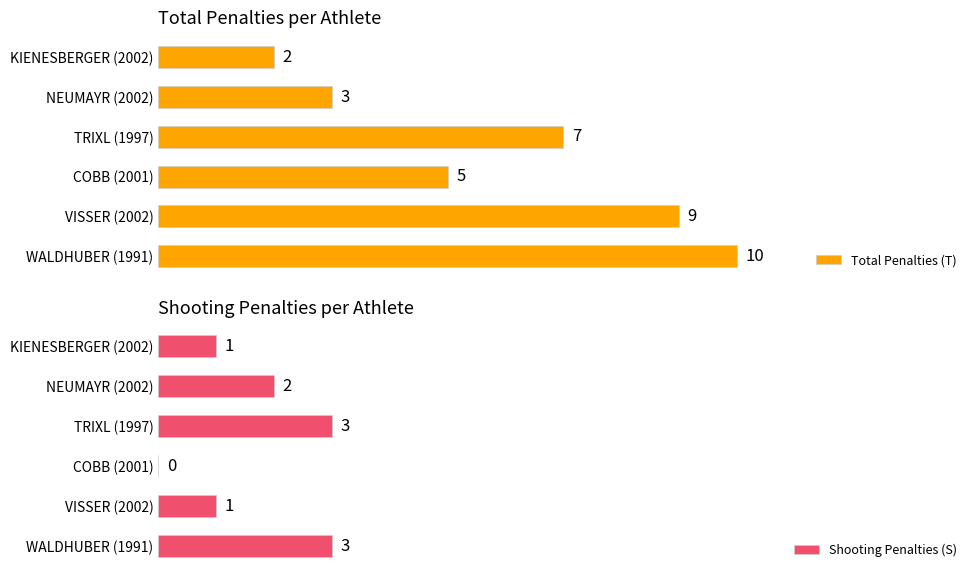

Rank the series by their average value, from lowest to highest.

Shooting Penalties (S), Total Penalties (T)